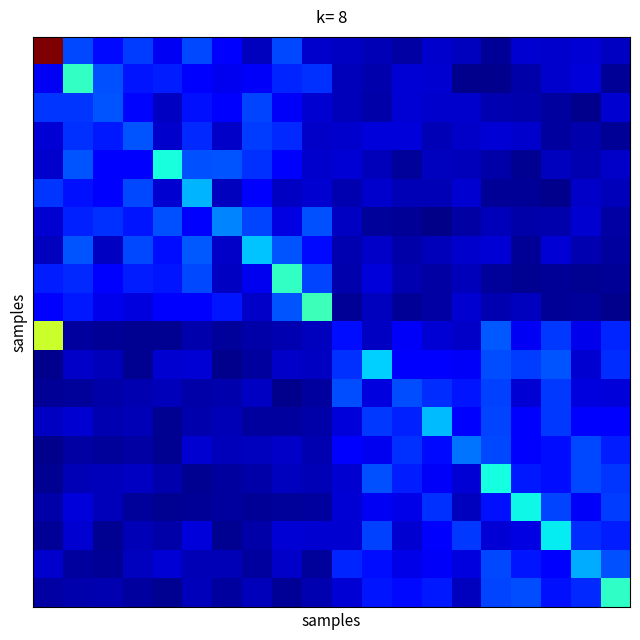

What is the minimum value shown in the chart?

2.2